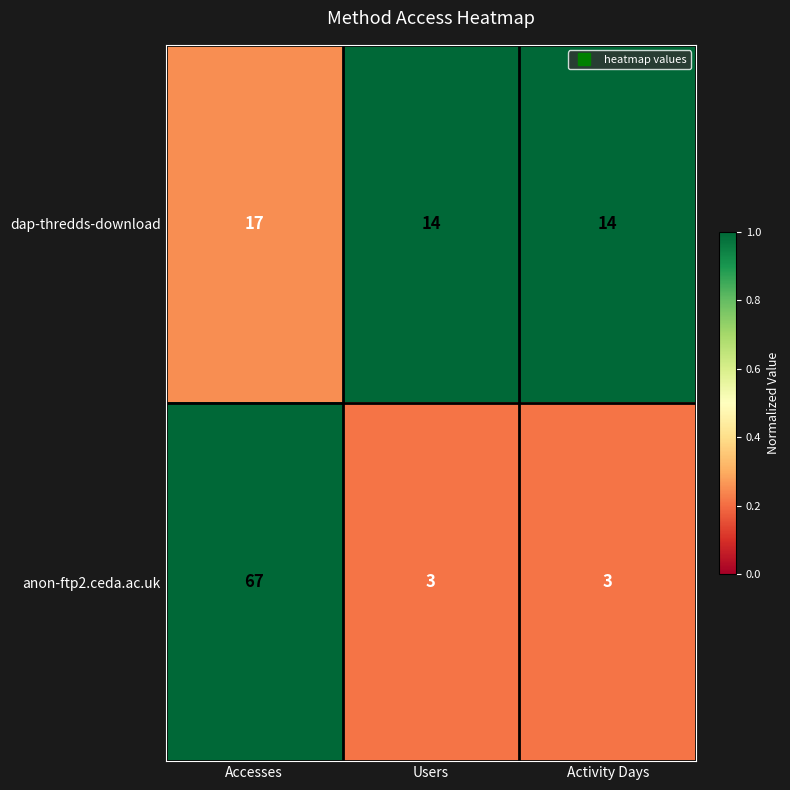

What is the sum of the anon-ftp2.ceda.ac.uk values at Users and Activity Days?

6